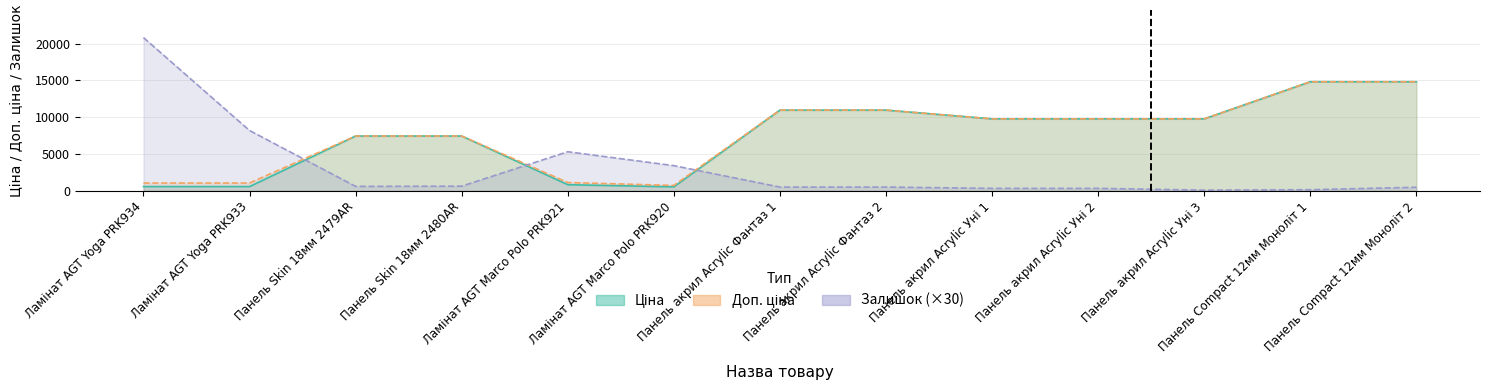

True or false: Ціна and Доп. ціна cross at least once.

False